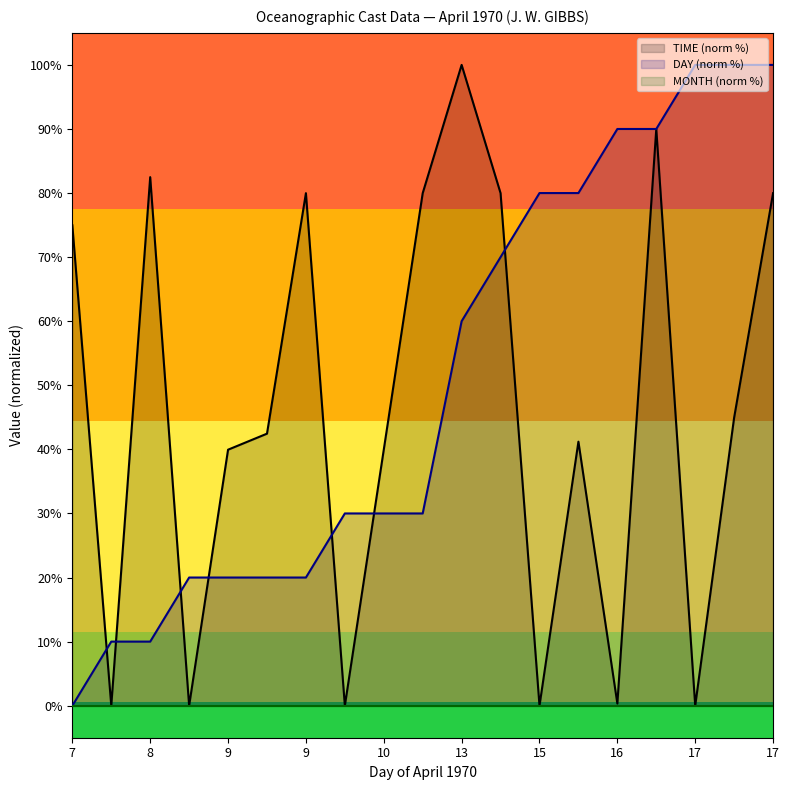

Count the number of data series in this chart.

3